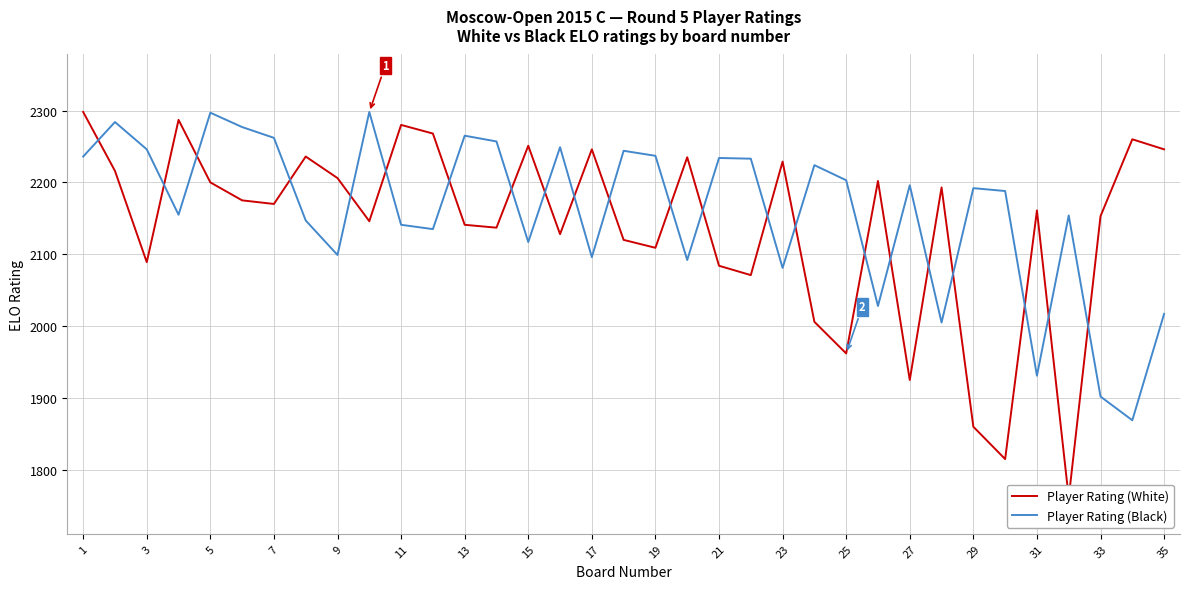

The value of Player Rating (Black) at 29 is 3609. True or false?

False